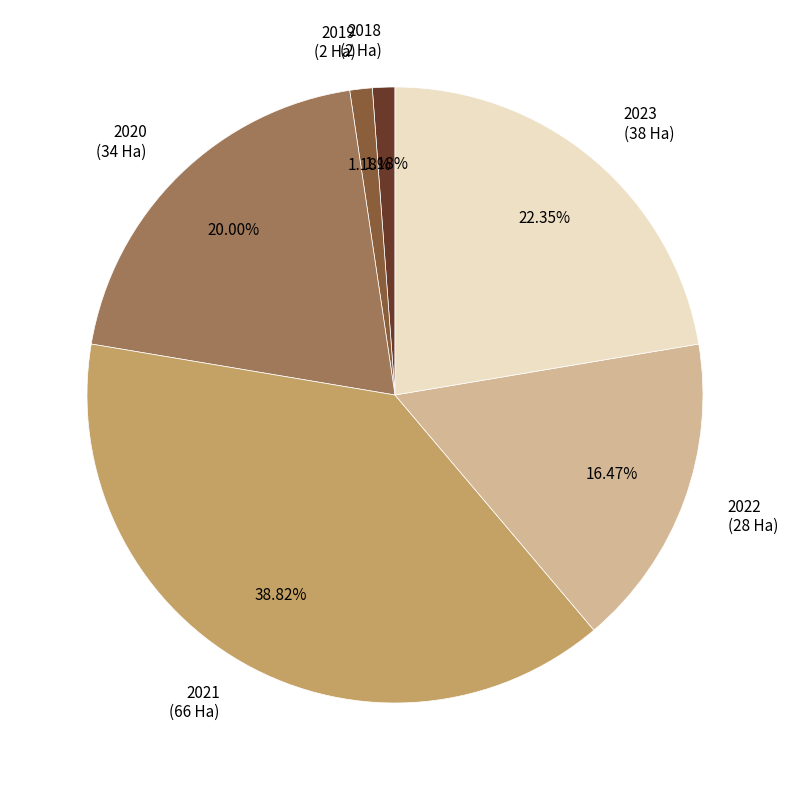

Combined, do 2023 and 2020 account for over 50%?

No